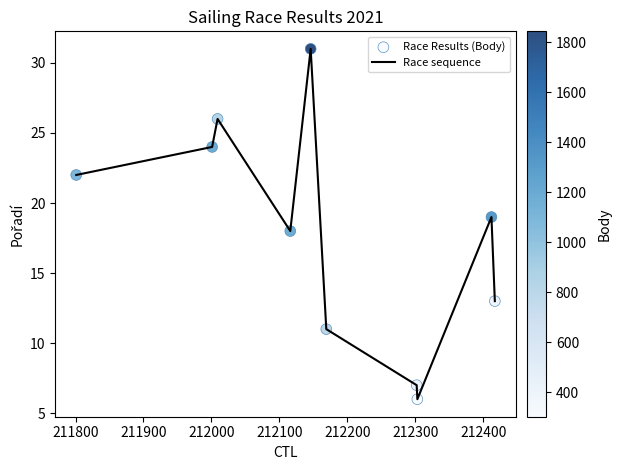

What is the difference between the maximum and minimum values?

25